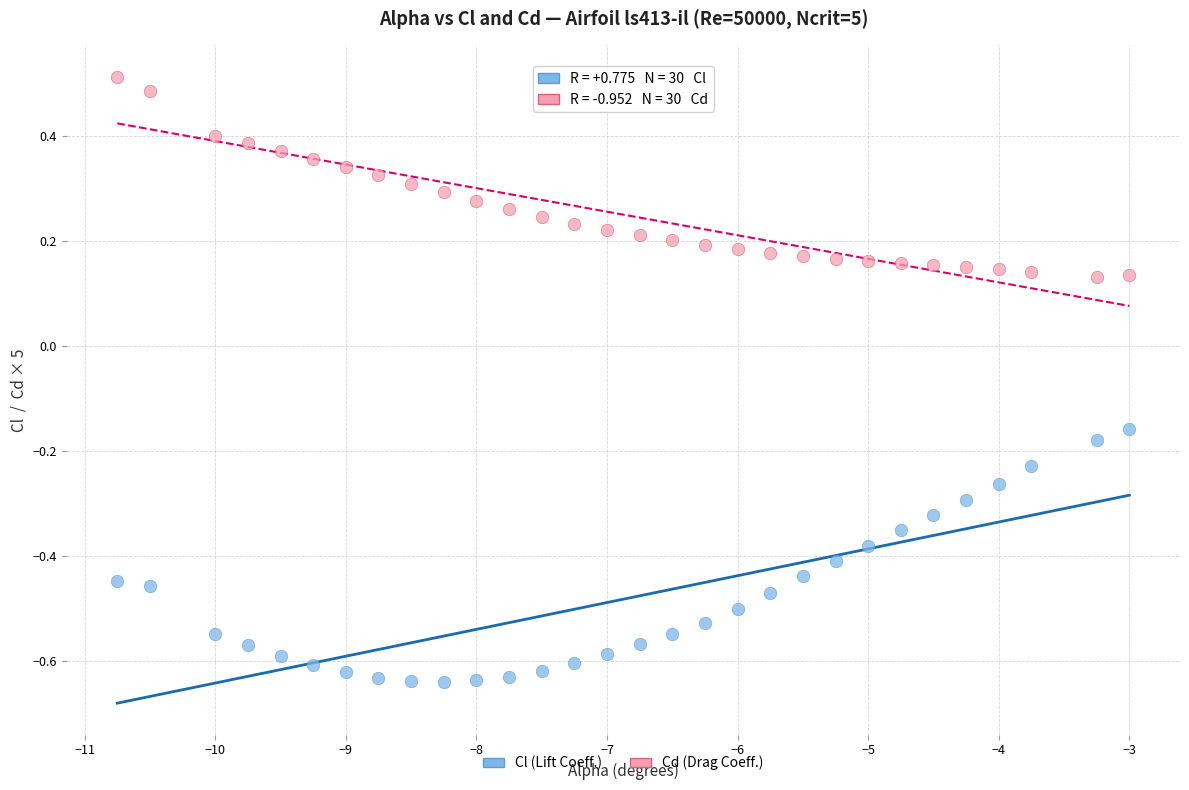

Across all data points, what is the range of Y values (max minus min)?

1.2